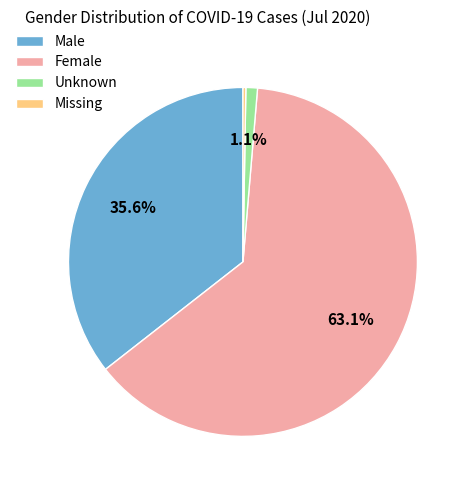

Combined, do Female and Unknown account for over 50%?

Yes